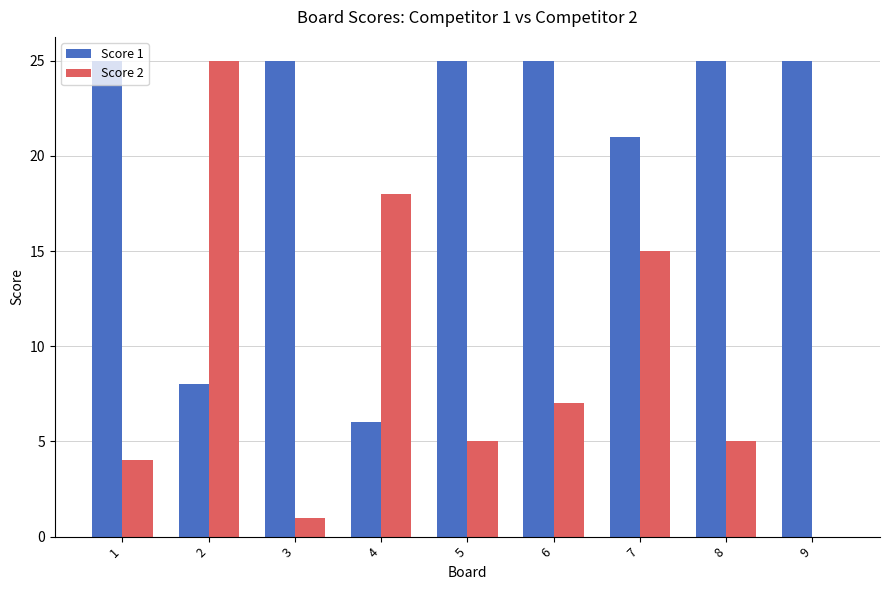

What is the average value of the Score 1 series?

21